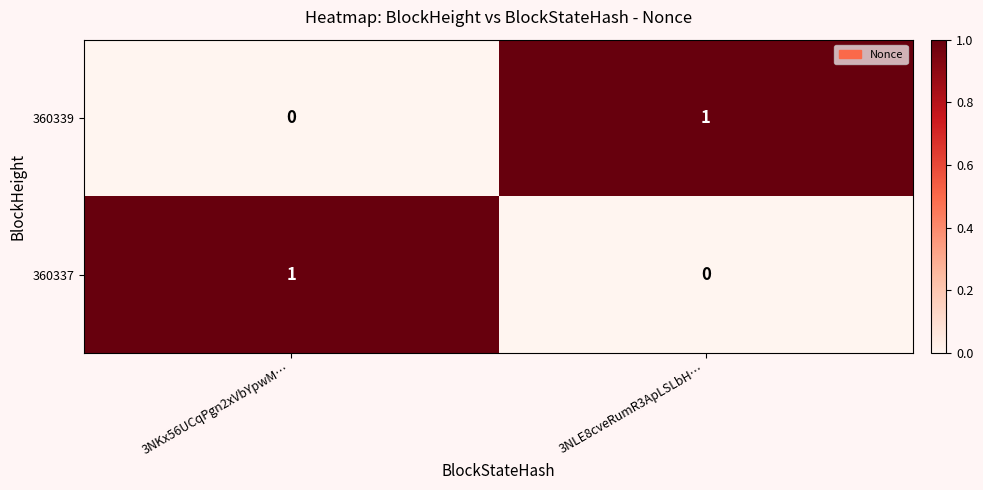

Where is 360339 nearest to the value 0?

3NKx56UCqPgn2xVbYpwM…